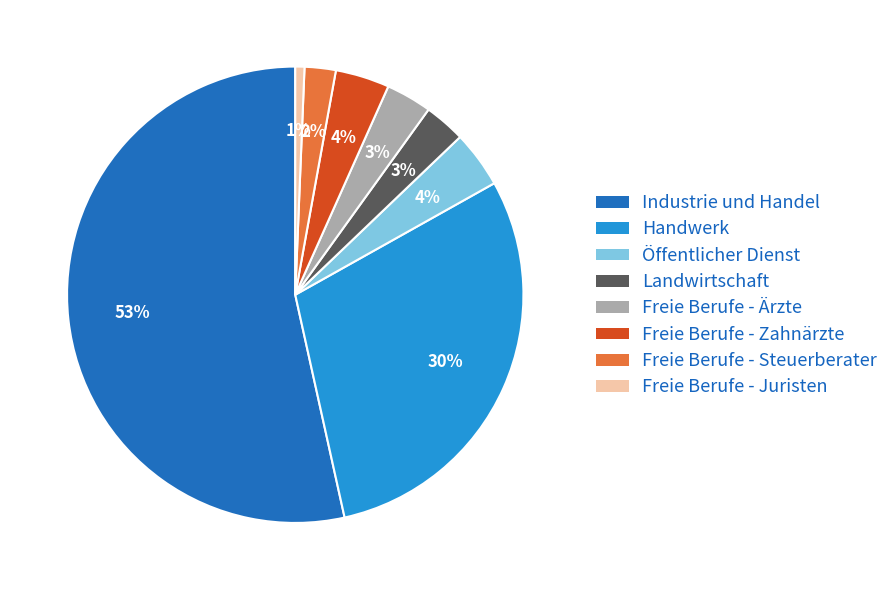

Combined, do Freie Berufe - Ärzte and Freie Berufe - Steuerberater account for over 50%?

No